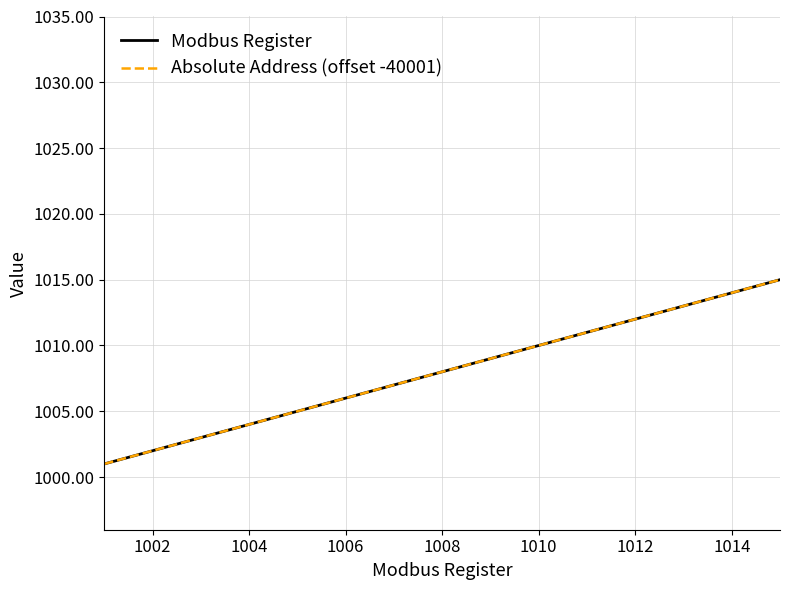

What is the sum of all Absolute Address (offset -40001) values?

15120